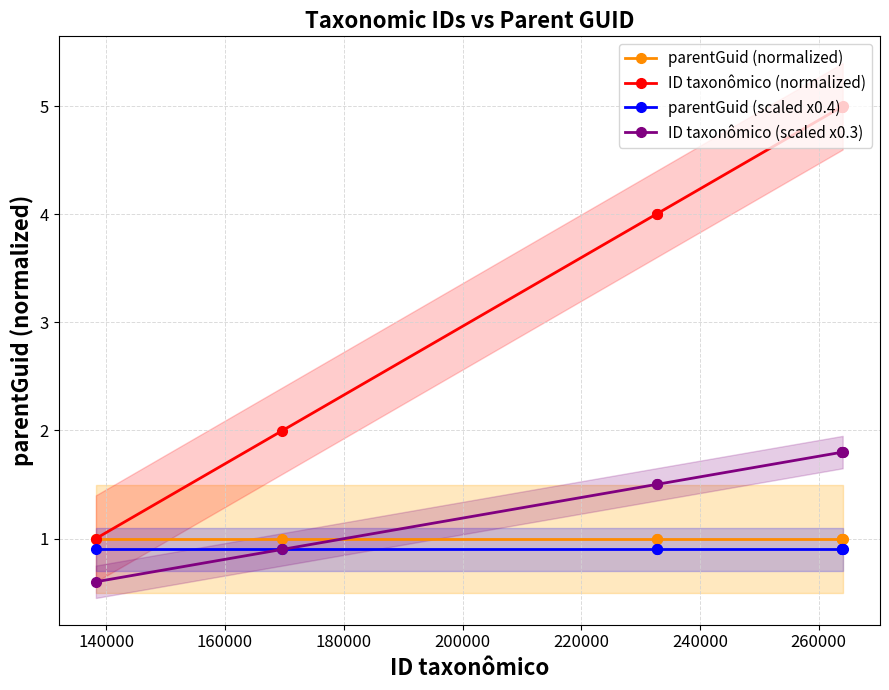

What is the value of the parentGuid (scaled x0.4) point at the 8th from the left?

0.9